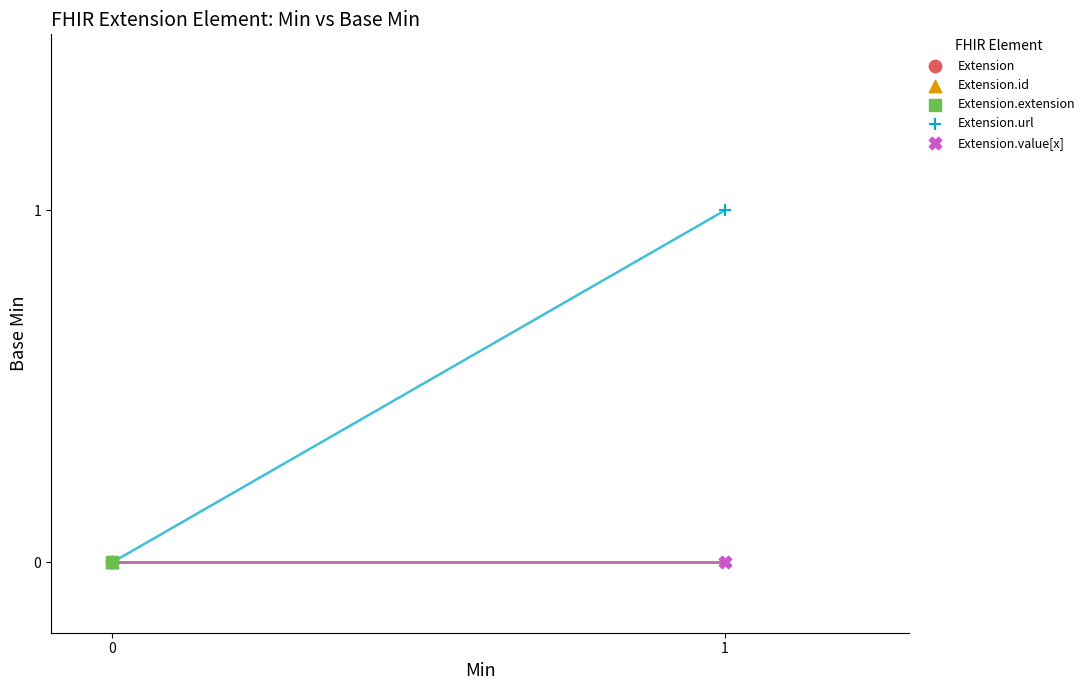

What are all the series names shown in the legend?

Extension, Extension.id, Extension.extension, Extension.url, Extension.value[x]